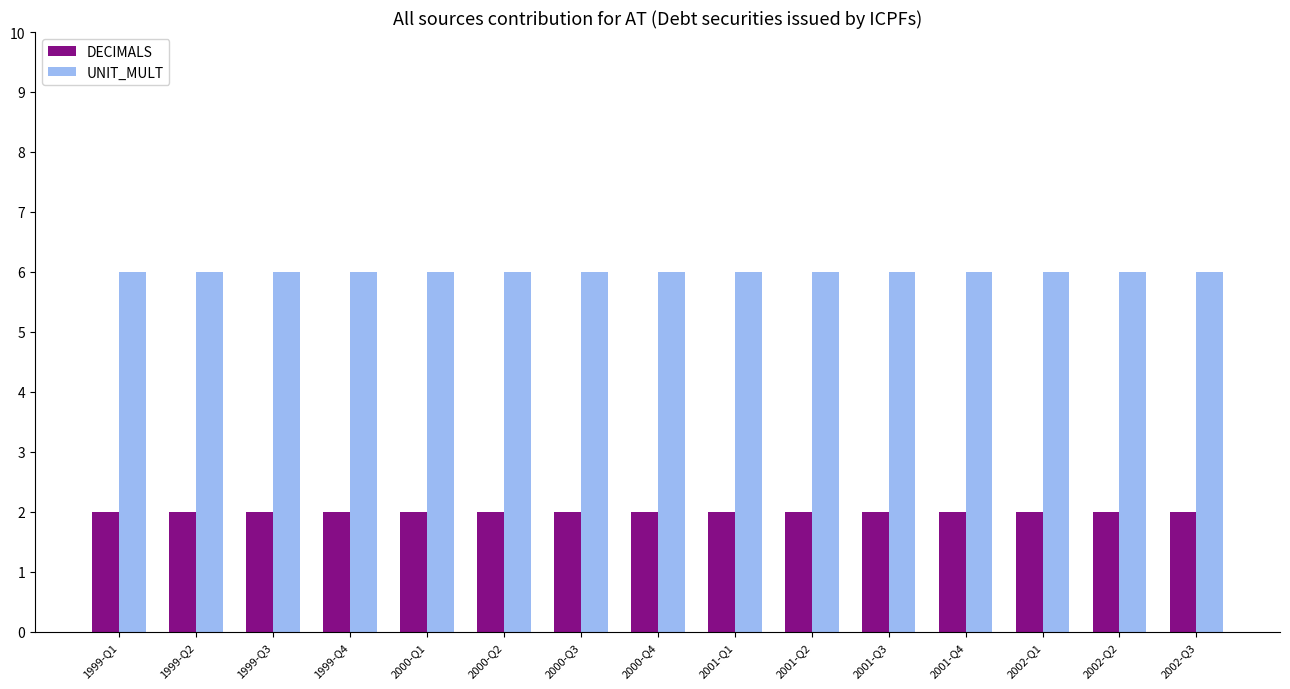

Which series has the largest total across all categories?

UNIT_MULT